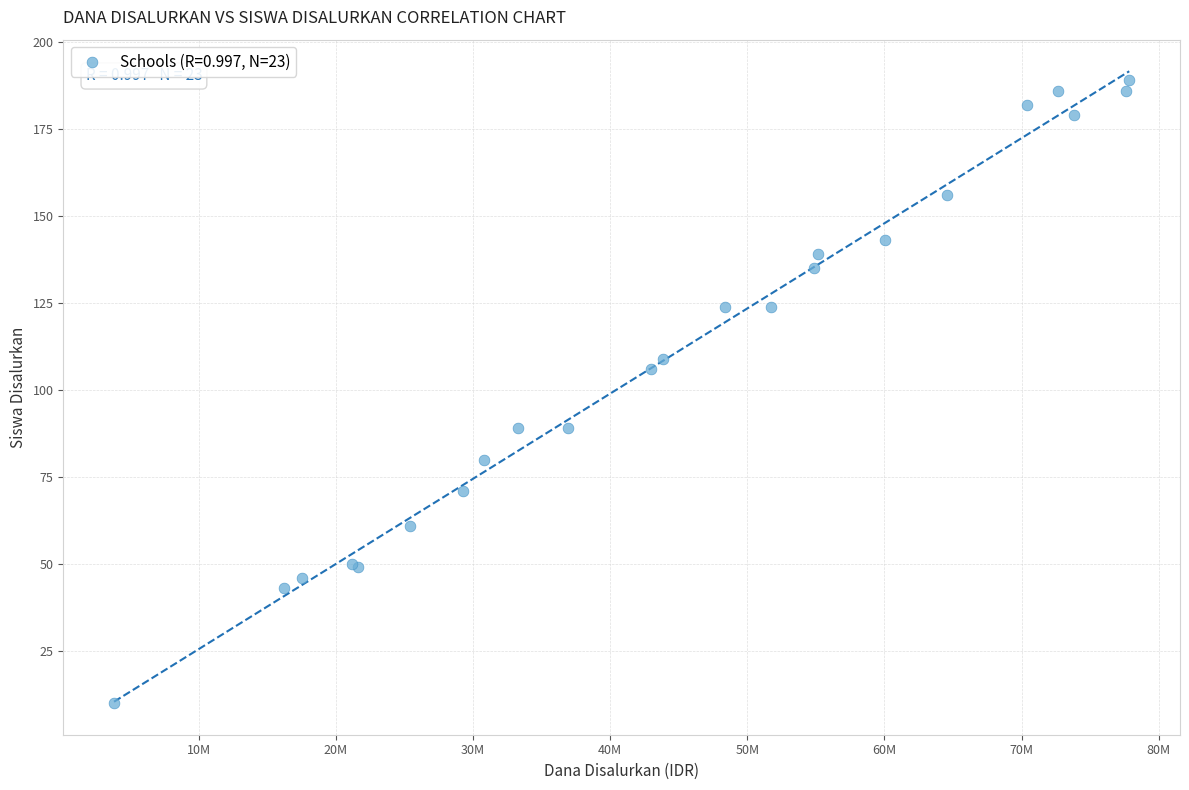

What Y value in the scatter plot is closest to 99?

106